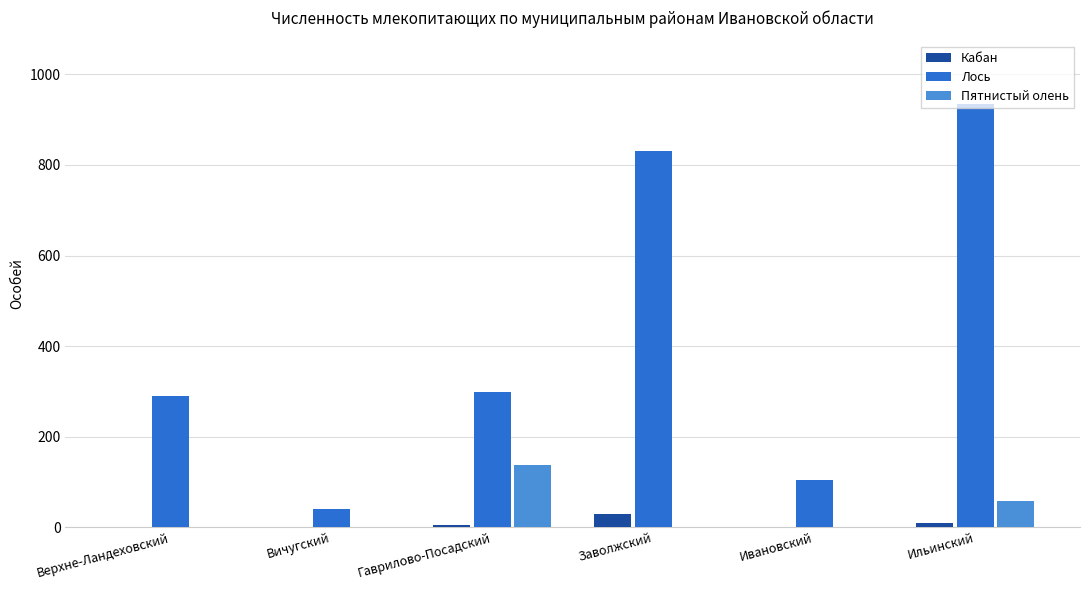

Which series changed the most between Заволжский and Ильинский?

Лось